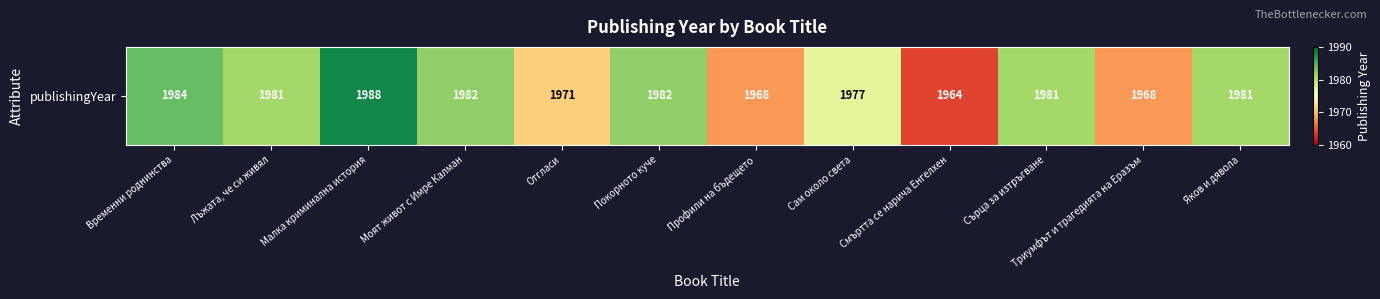

Is it true that the value at Сърца за изтръгване is 2787?

False